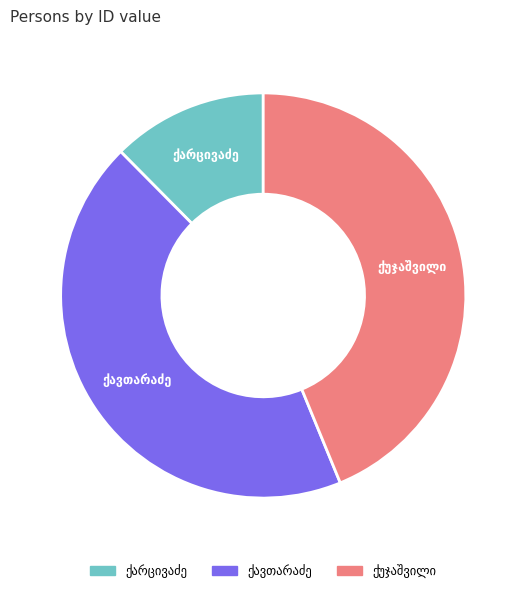

Count the number of slices in the pie.

3